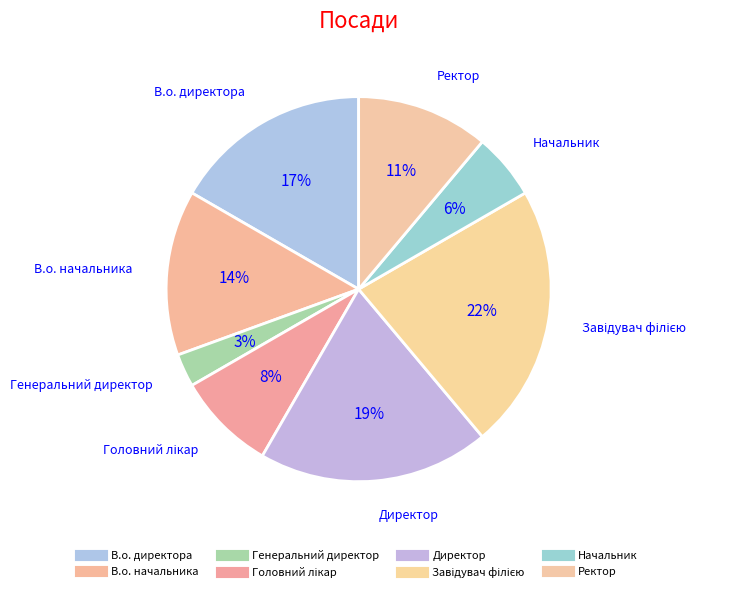

To the nearest percent, what percentage of the pie is Директор?

19%